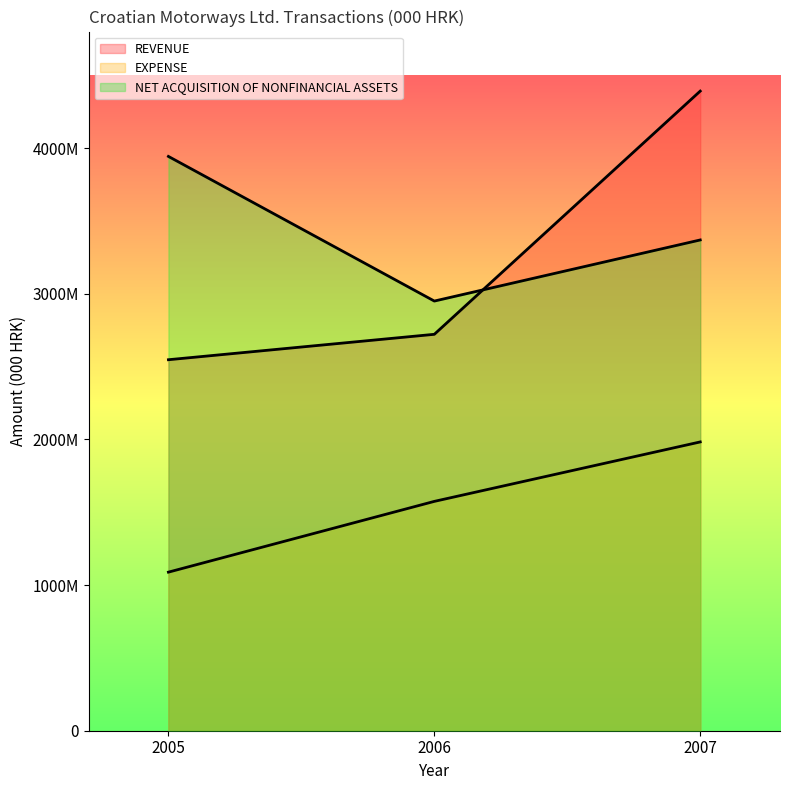

What is the maximum value for REVENUE?

4391205